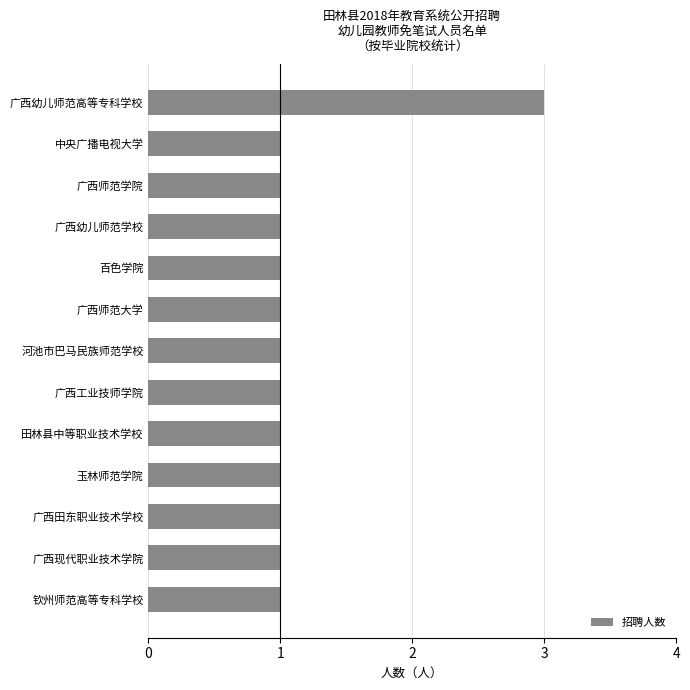

Reading bottom to top, list all the values displayed in this chart.

1	1	1	1	1	1	1	1	1	1	1	1	3